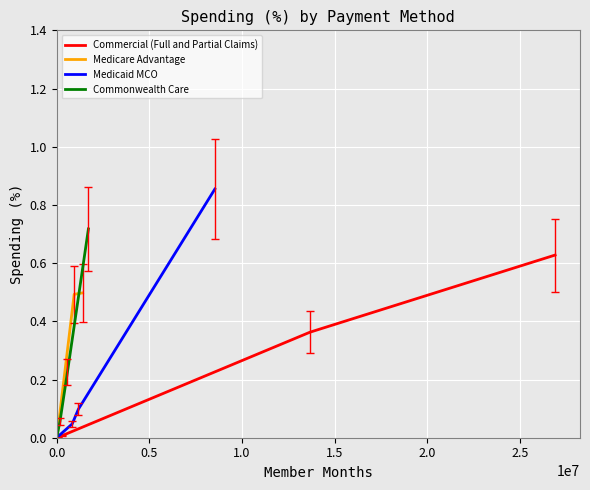

Where do Medicare Advantage and Commonwealth Care first cross each other?

1.0 and 1.5